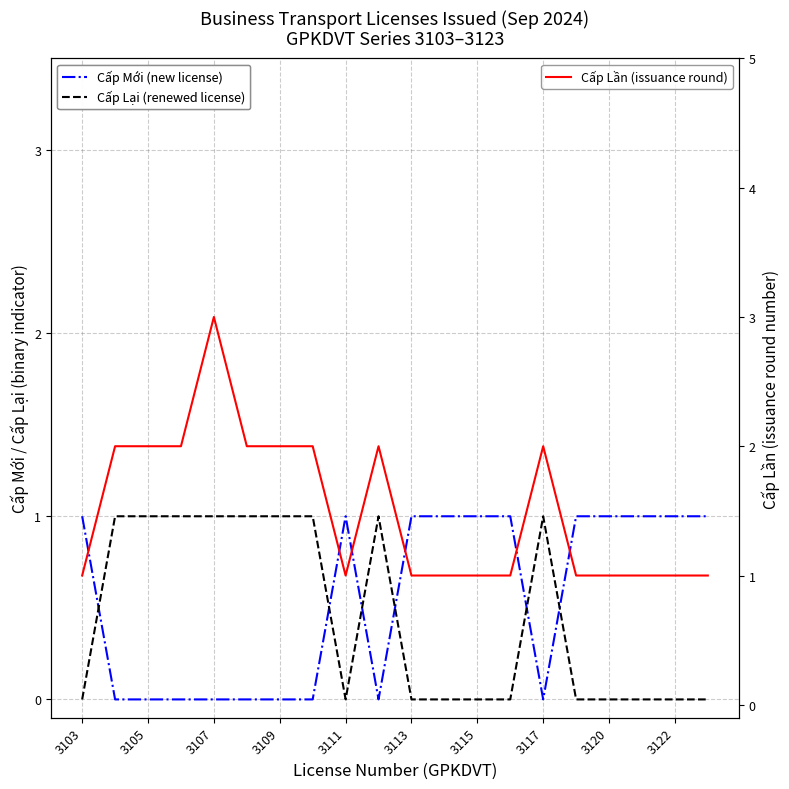

How many data points does each series have?

20